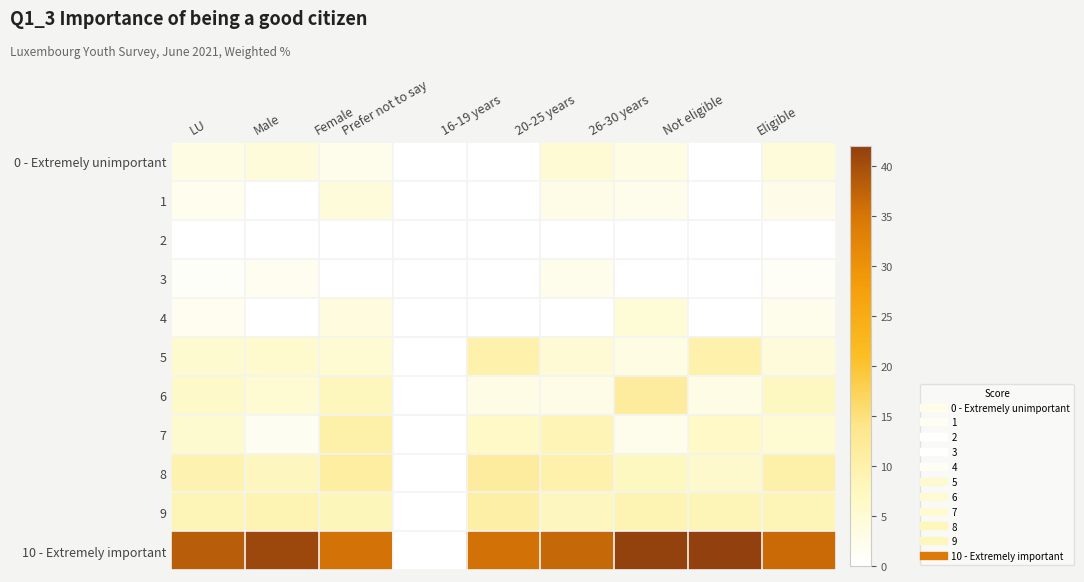

Which series has the largest range (max minus min)?

10 - Extremely important